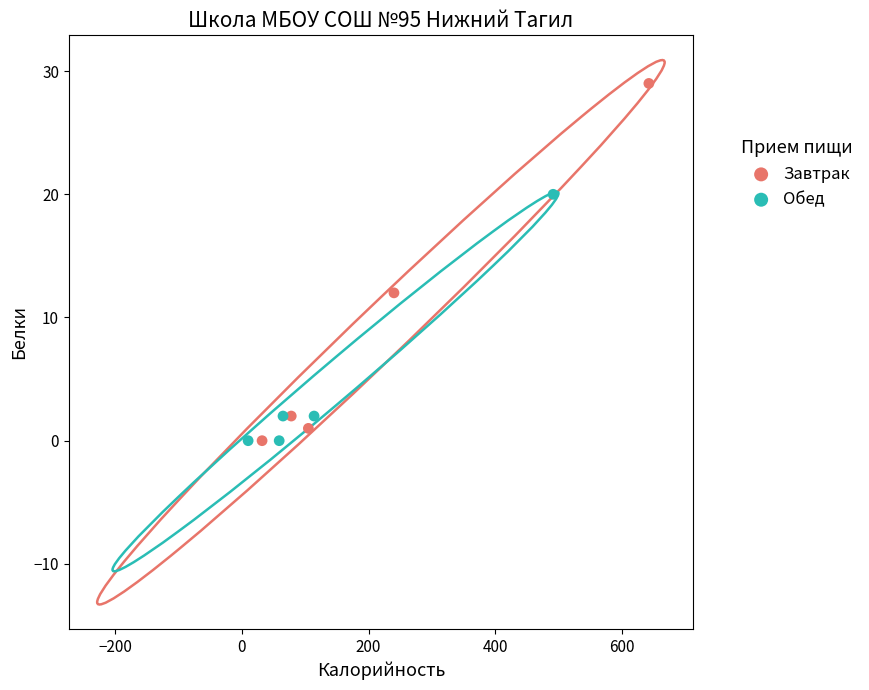

Which series reaches the maximum Y coordinate?

Завтрак